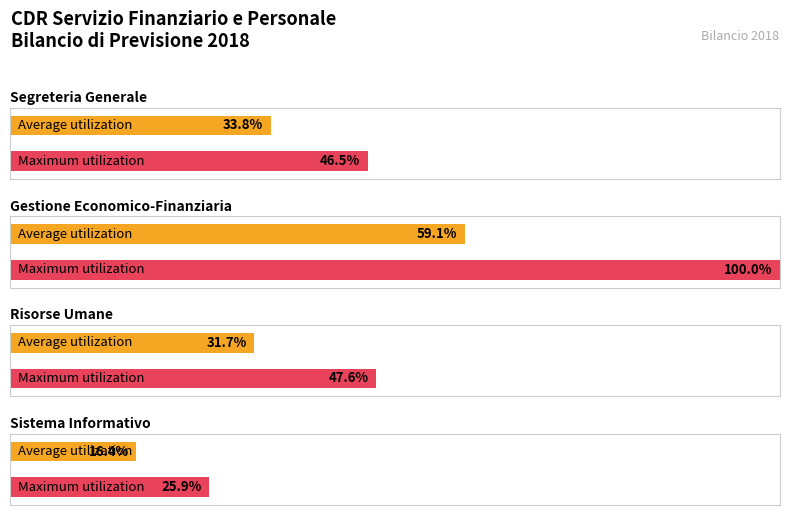

Is it true that the value at Oneri previdenziali segreteria is 23503?

False